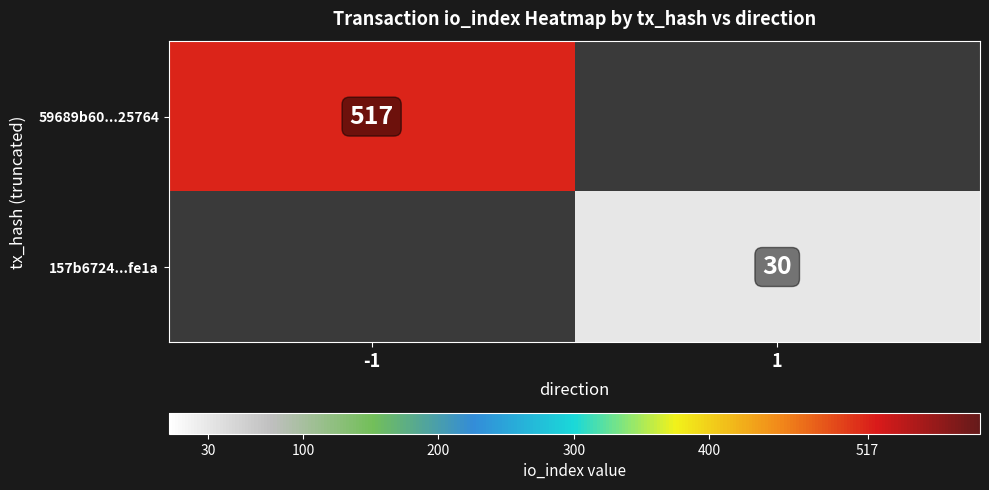

Is it true that 59689b60...25764 equals 246 at -1?

False